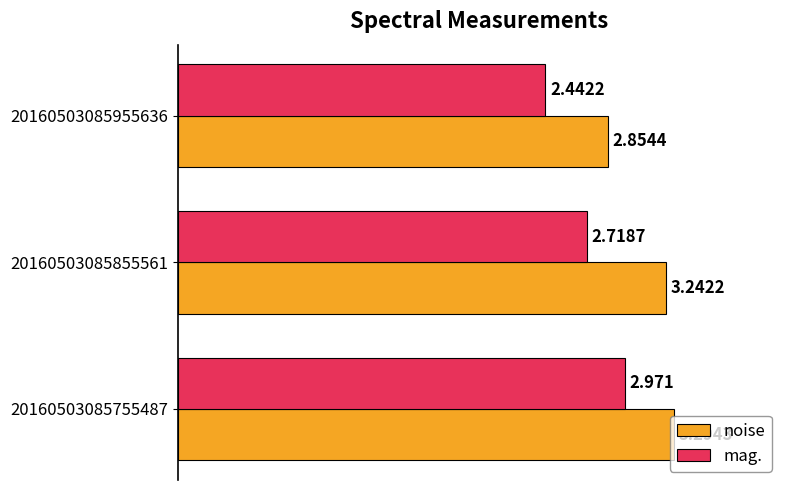

How many series are shown in this chart?

2